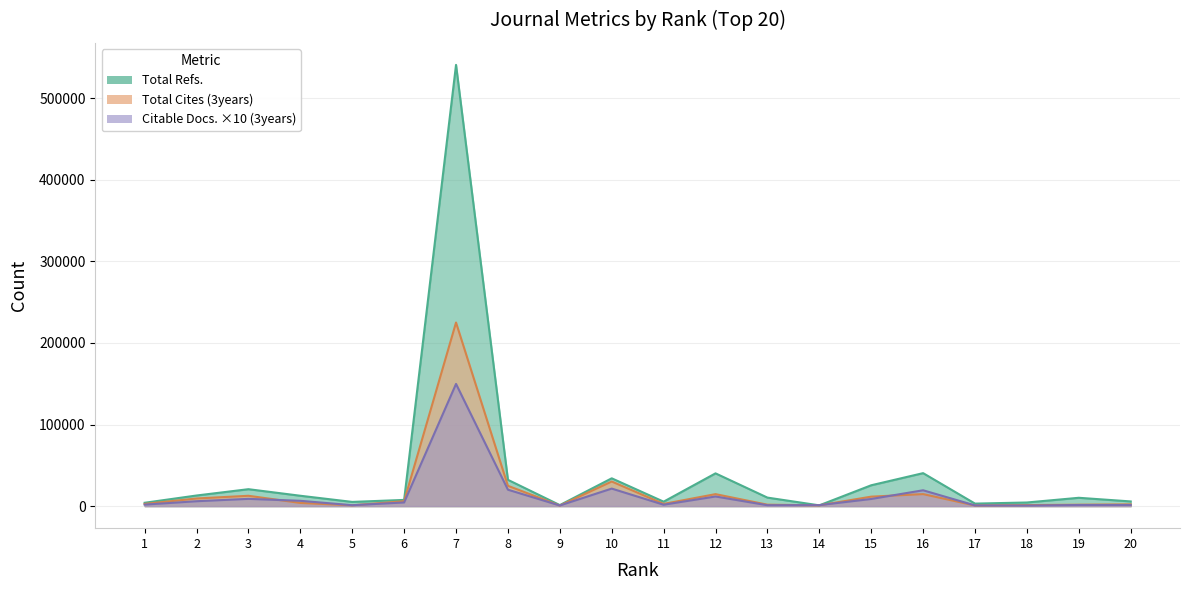

At how many categories does at least one series exceed 271790?

1